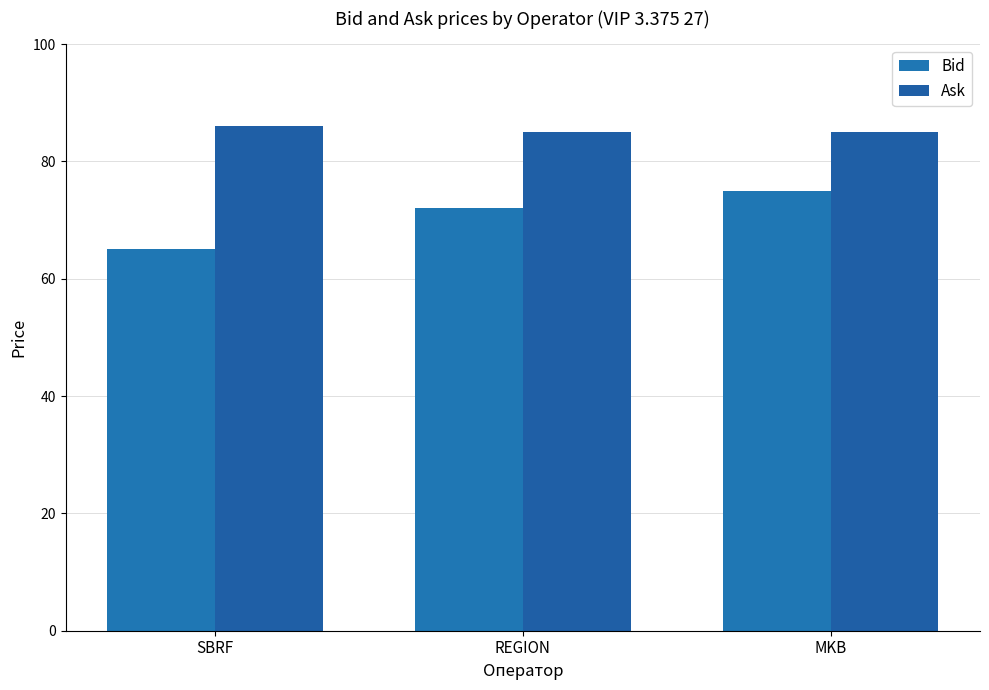

How many categories are shown in the chart?

3